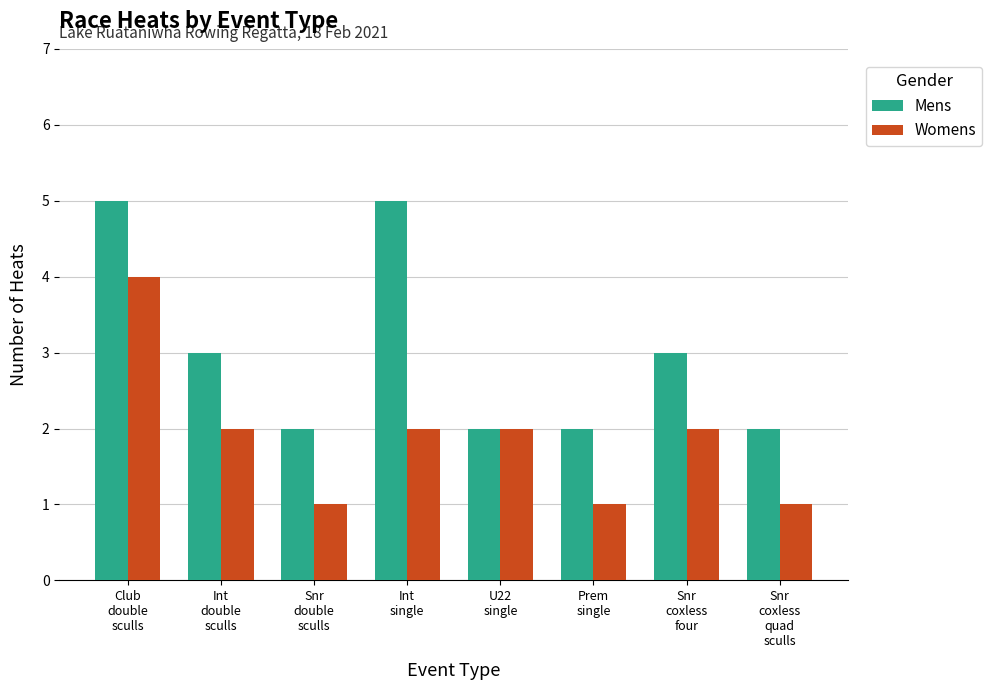

What is the approximate value of Mens at Club
double
sculls?

5